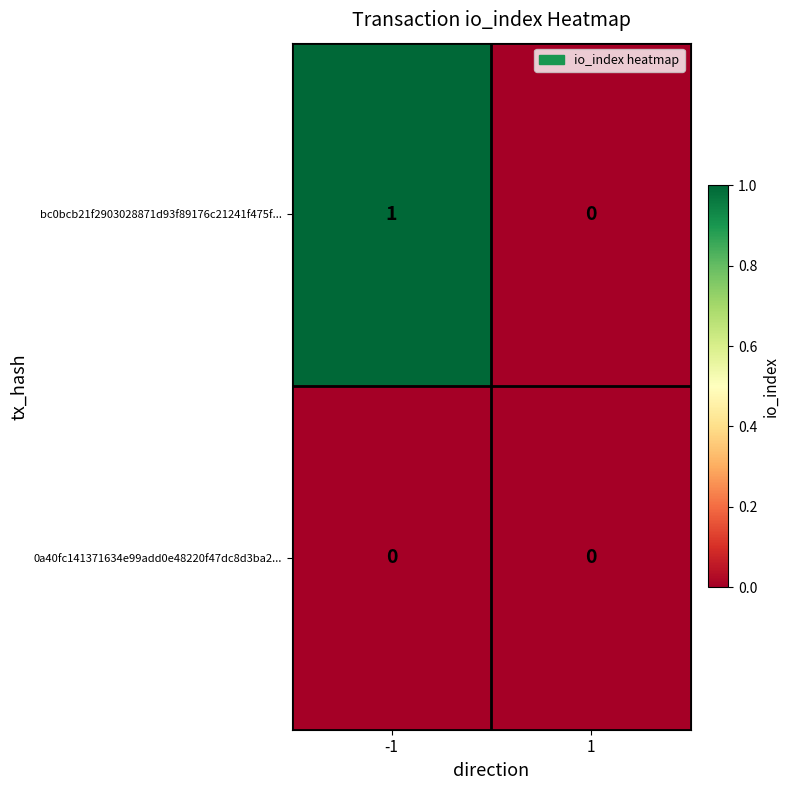

How many values in bc0bcb21f2903028871d93f89176c21241f475f... are above zero?

1